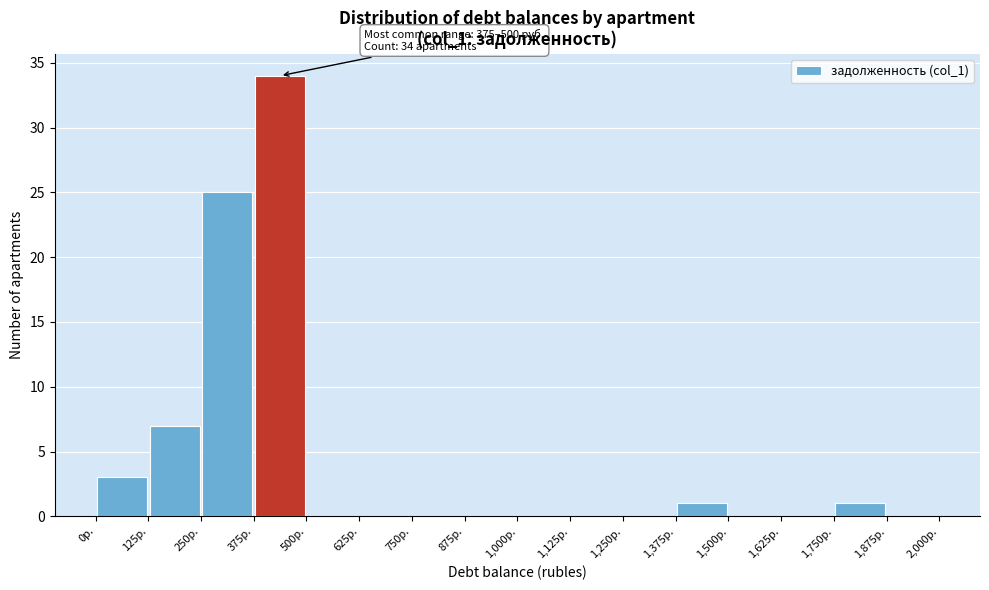

Over which range of the x-axis is the bar tallest?

375 to 500